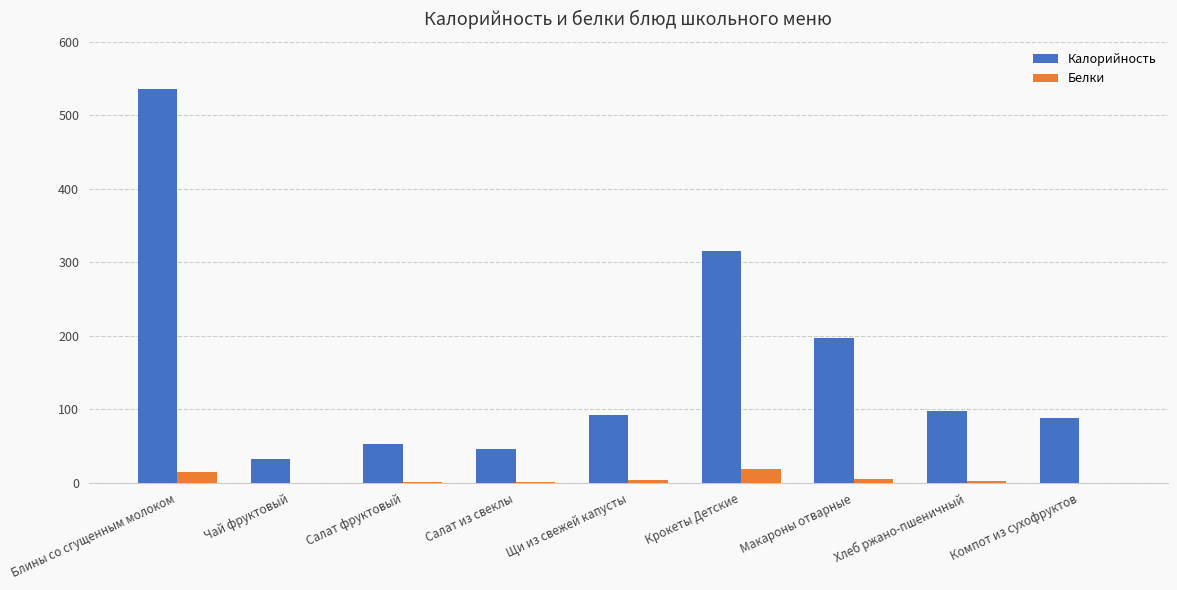

What is the approximate value of Калорийность at Блины со сгущенным молоком?

535.5